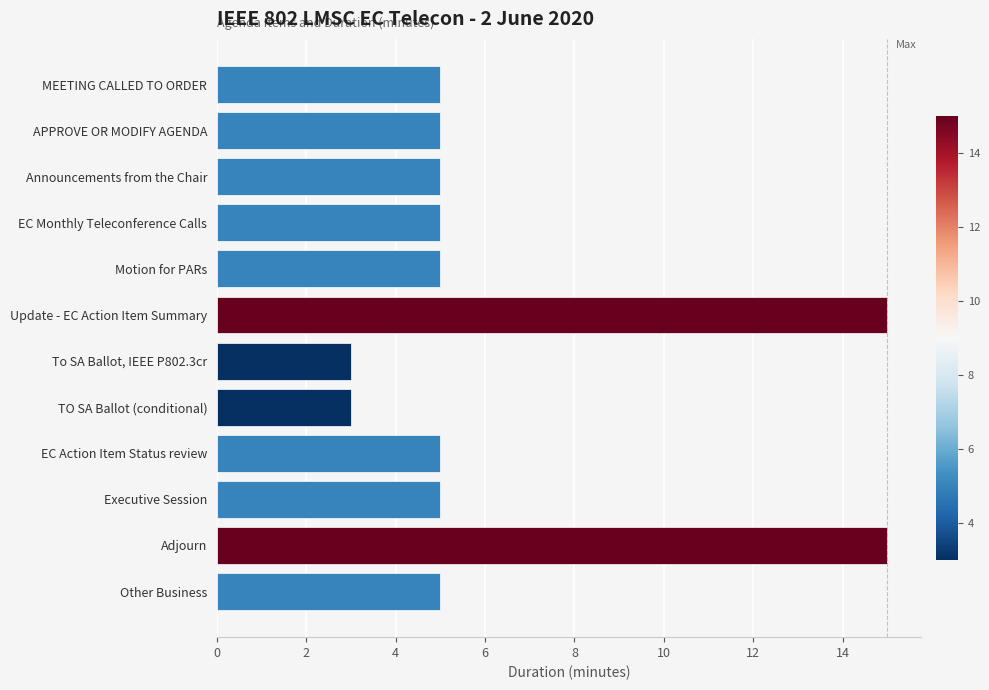

What is the change in value from To SA Ballot, IEEE P802.3cr to Executive Session?

+2